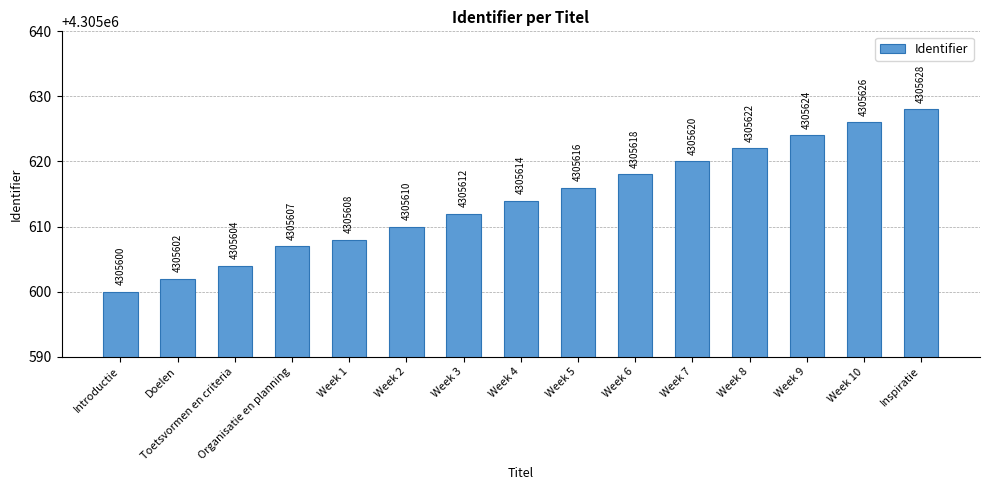

What is the difference between the maximum and second lowest values?

26